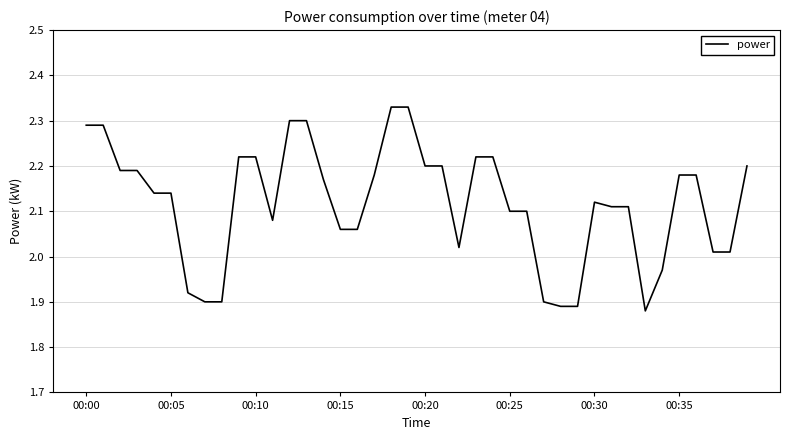

Count the number of values greater than 2.

32